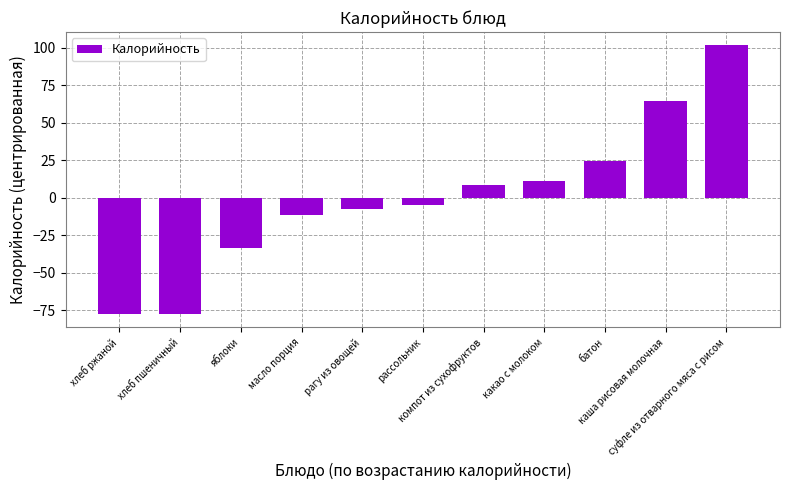

What is the minimum value shown in the chart?

-77.4